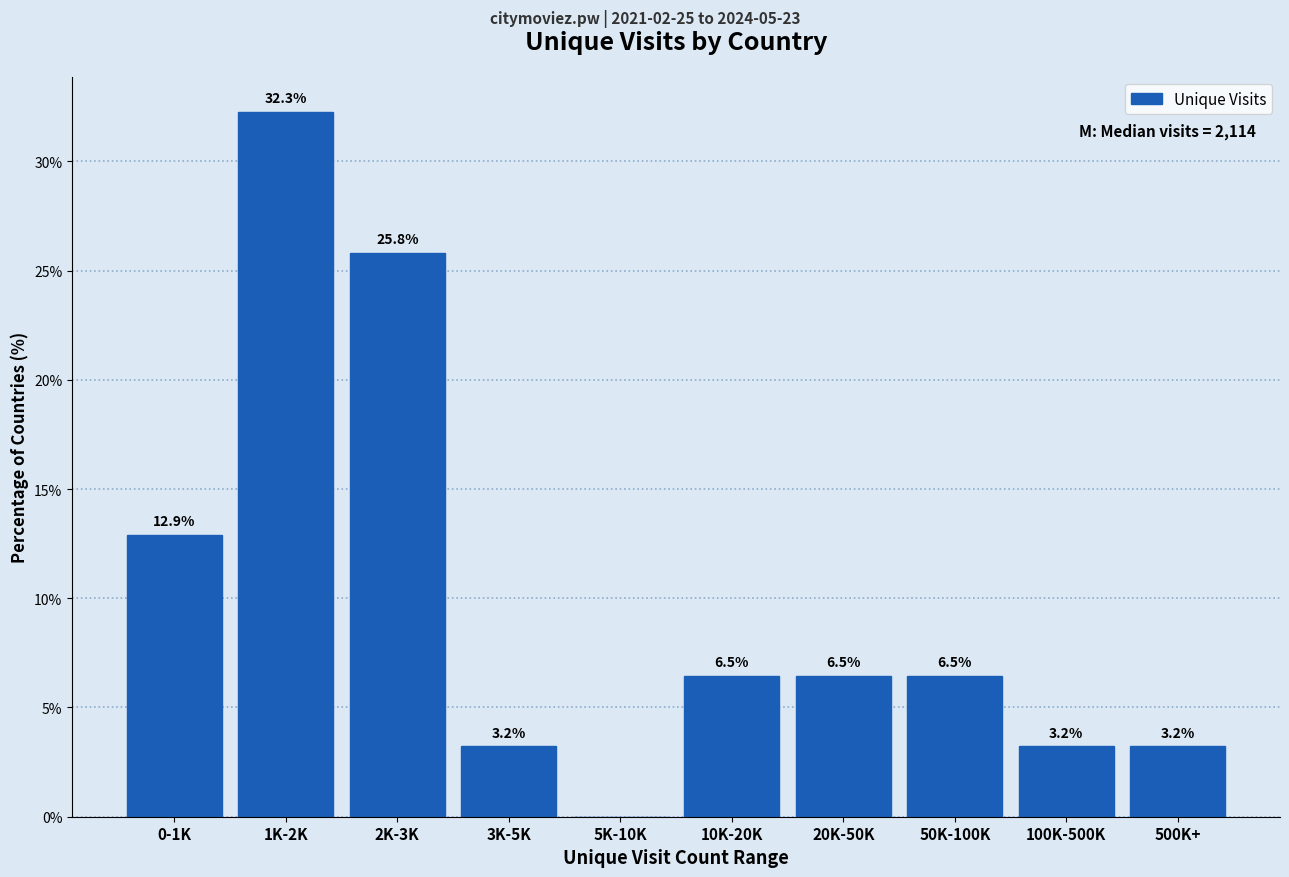

Reading right to left, list all the values displayed in this chart.

500K+=3.2	100K-500K=3.2	50K-100K=6.5	20K-50K=6.5	10K-20K=6.5	5K-10K=0.0	3K-5K=3.2	2K-3K=25.8	1K-2K=32.3	0-1K=12.9